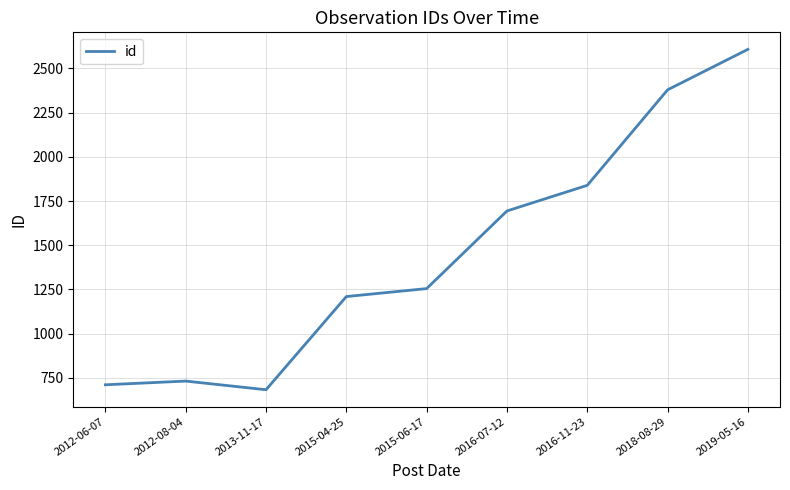

The chart shows a value of 711 at 2012-06-07. True or false?

True